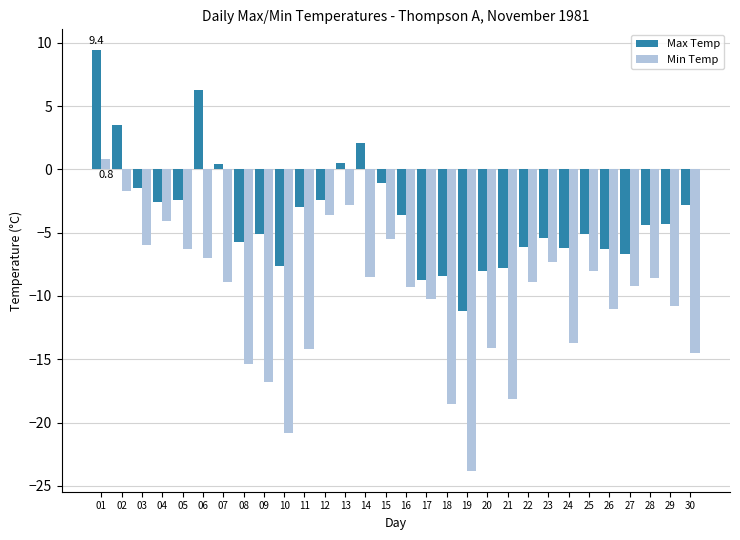

What are all the series names shown in the legend?

Max Temp, Min Temp